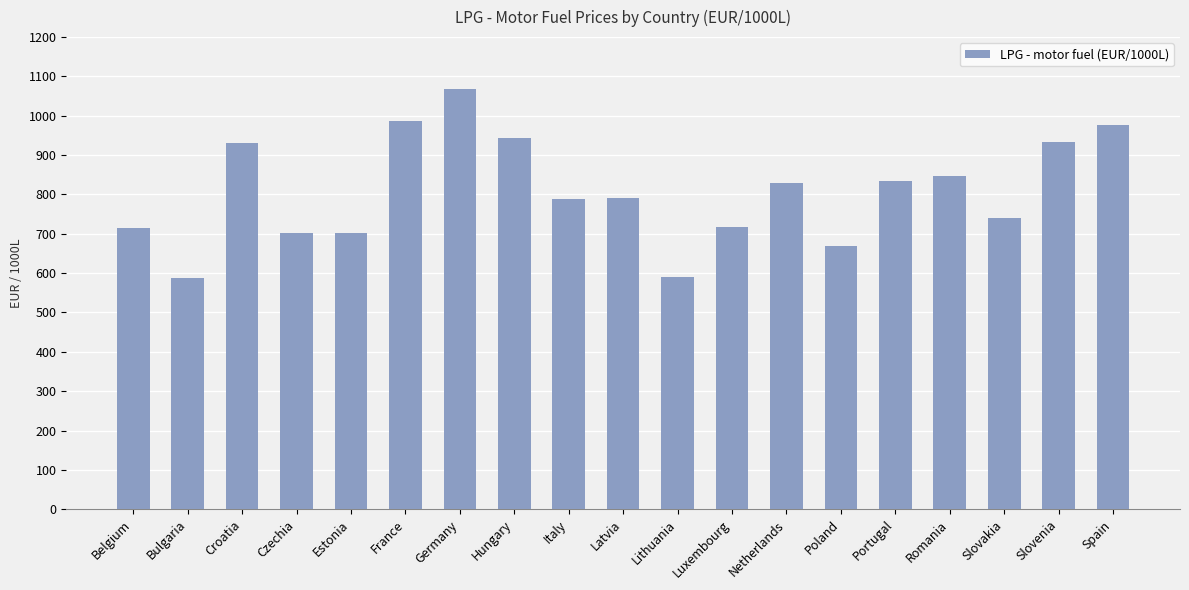

Does the chart contain any negative values?

No